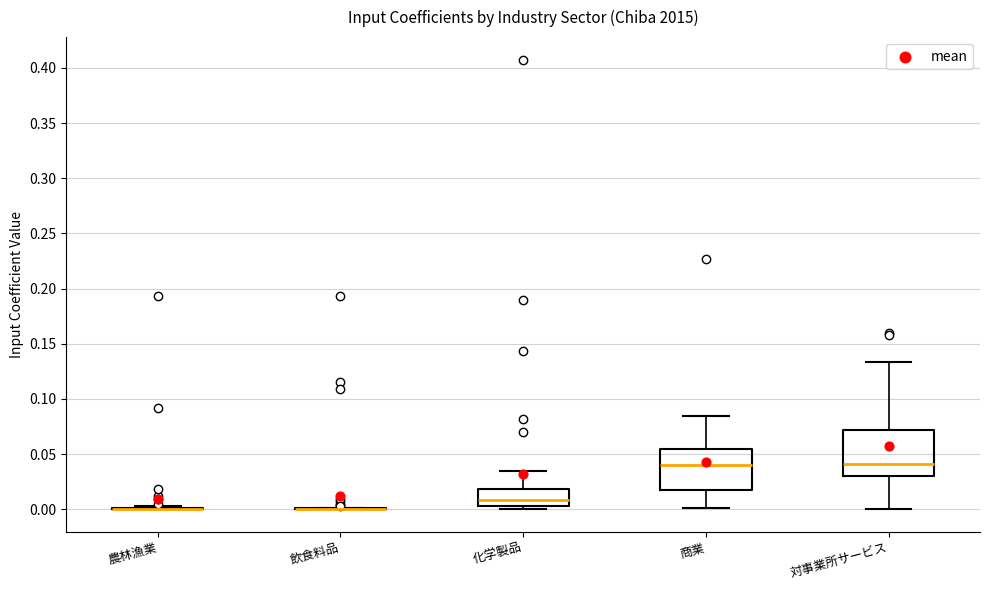

Reading left to right, read every box against the y-axis: the position of its median line, the range the box covers, and the ends of its whiskers. The values are not printed on the chart, so give them approximately, as read against the axis.

農林漁業: box collapsed to a line at 0.000, whiskers 0.000 to 0.005
飲食料品: box collapsed to a line at 0.000, whiskers 0.000 to 0.000
化学製品: median 0.010, box 0.005 to 0.020, whiskers 0.000 to 0.035
商業: median 0.040, box 0.020 to 0.055, whiskers 0.000 to 0.085
対事業所サービス: median 0.040, box 0.030 to 0.070, whiskers 0.000 to 0.135